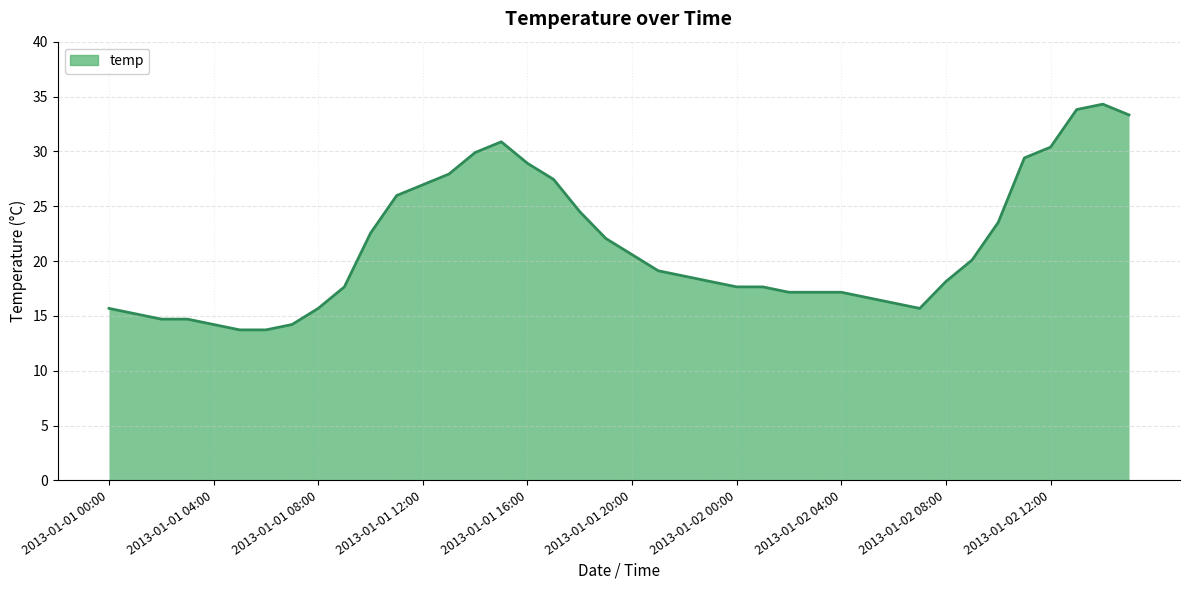

What is the maximum value shown in the chart?

34.3